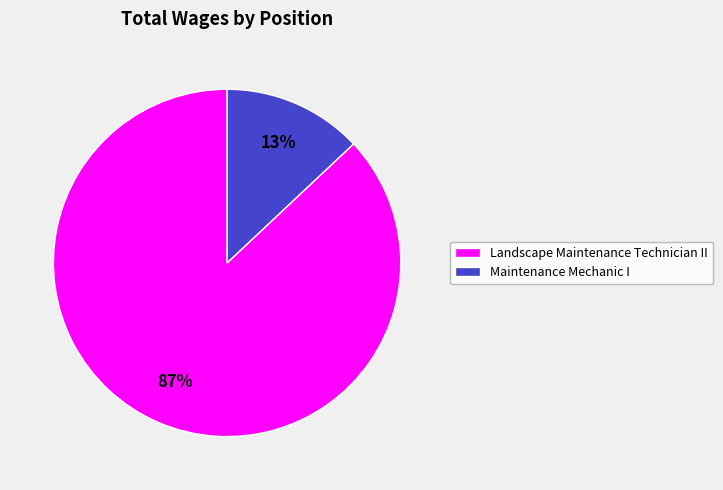

What is the ratio of the value at Maintenance Mechanic I to the value at Landscape Maintenance Technician II?

0.1